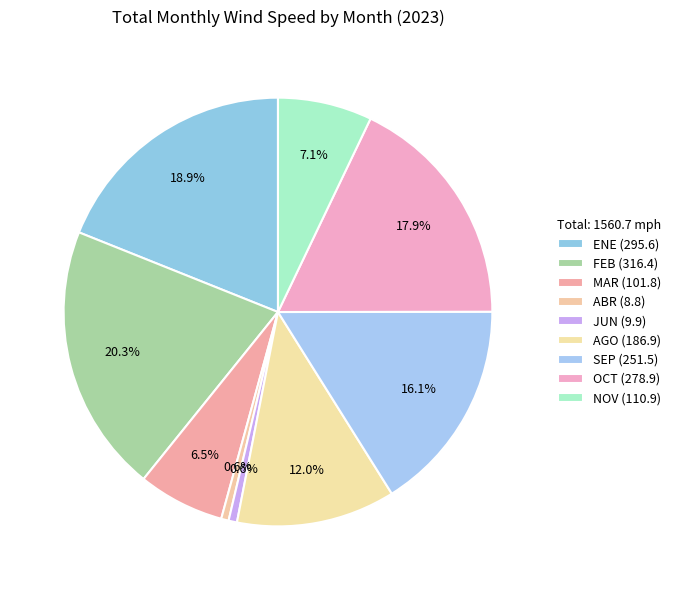

To the nearest percent, what is the combined percentage of FEB and JUN?

21%